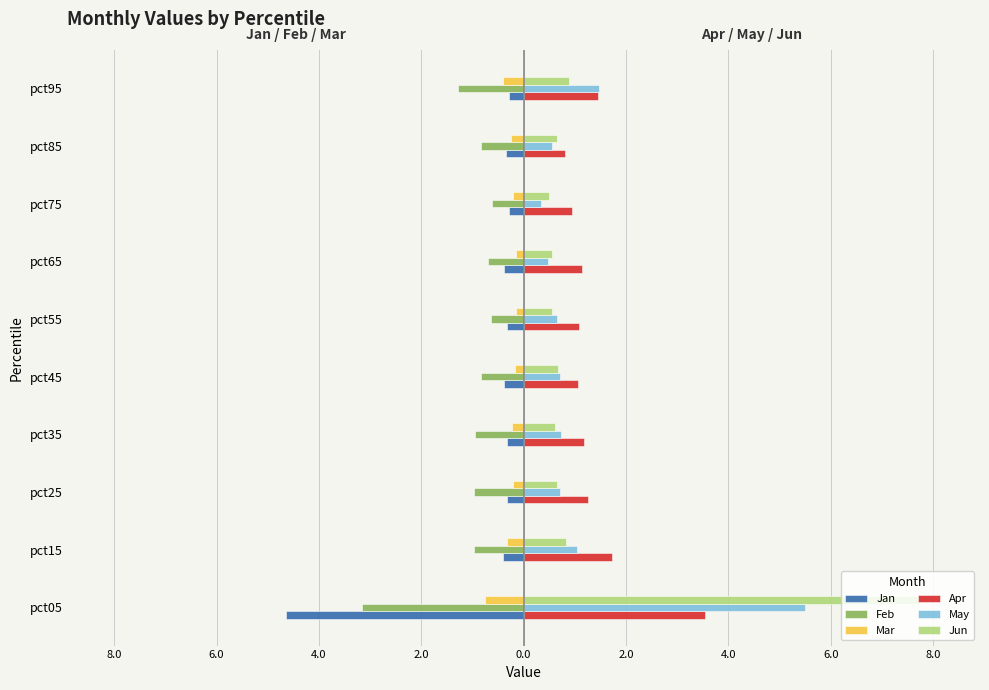

What are all the series names shown in the legend?

Jan, Feb, Mar, Apr, May, Jun